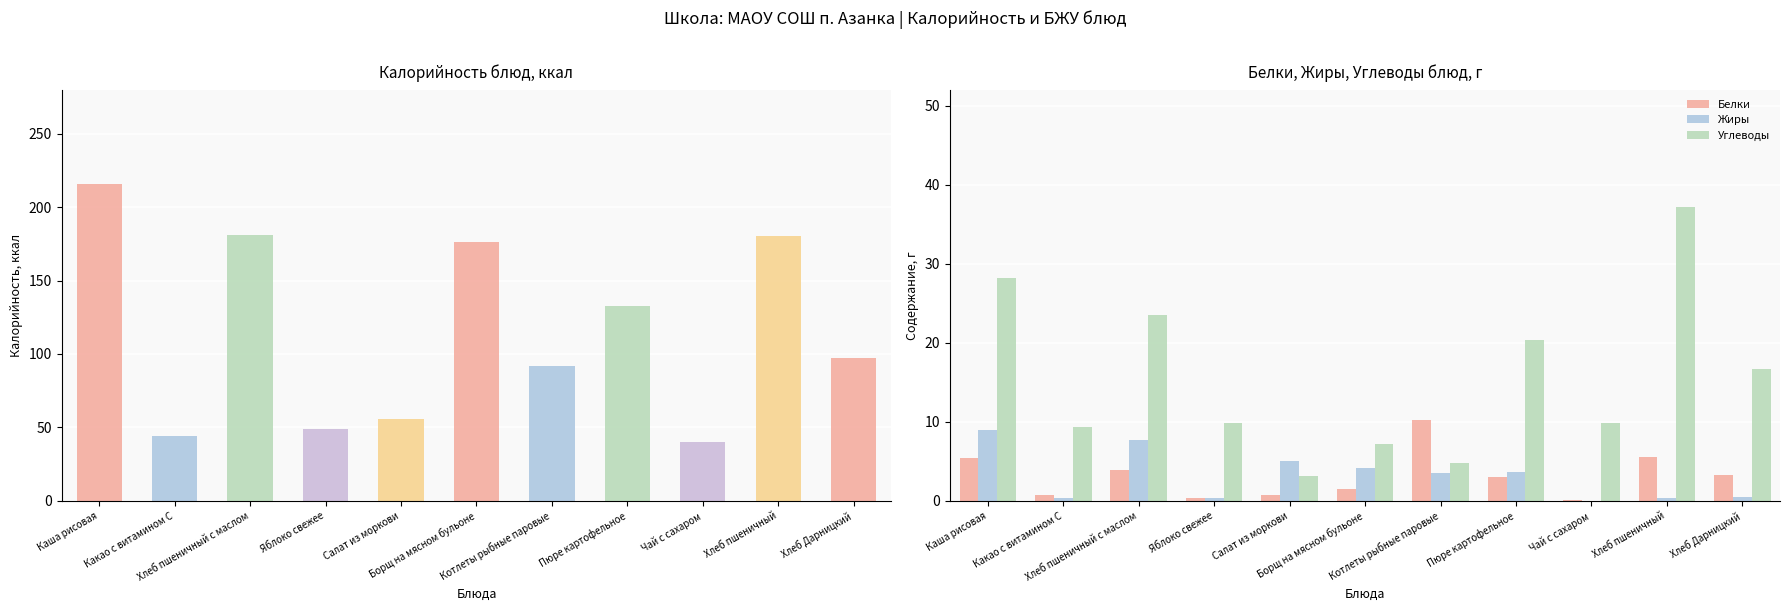

What is the highest value of the Жиры series?

9.0